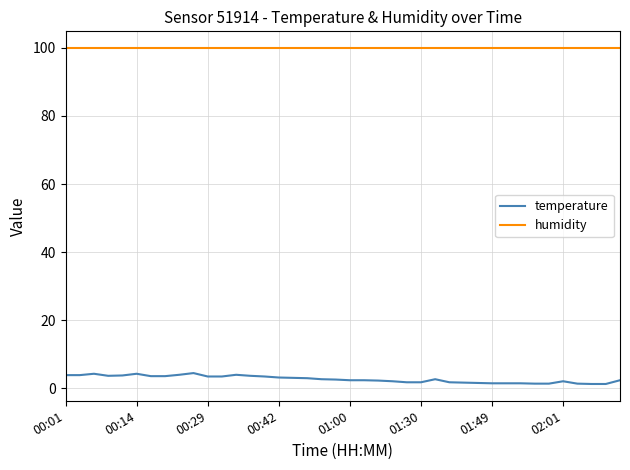

What are all the series names shown in the legend?

temperature, humidity